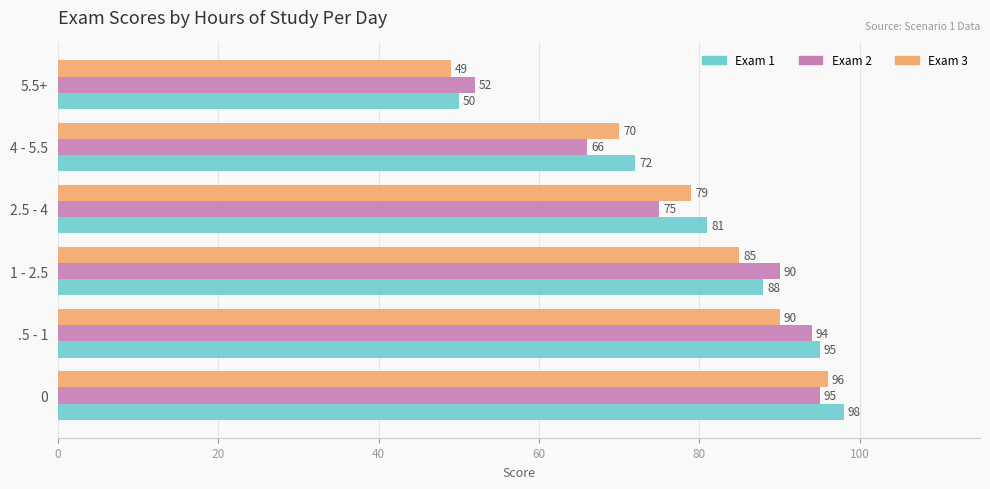

What is the approximate value of Exam 3 at 1 - 2.5?

85